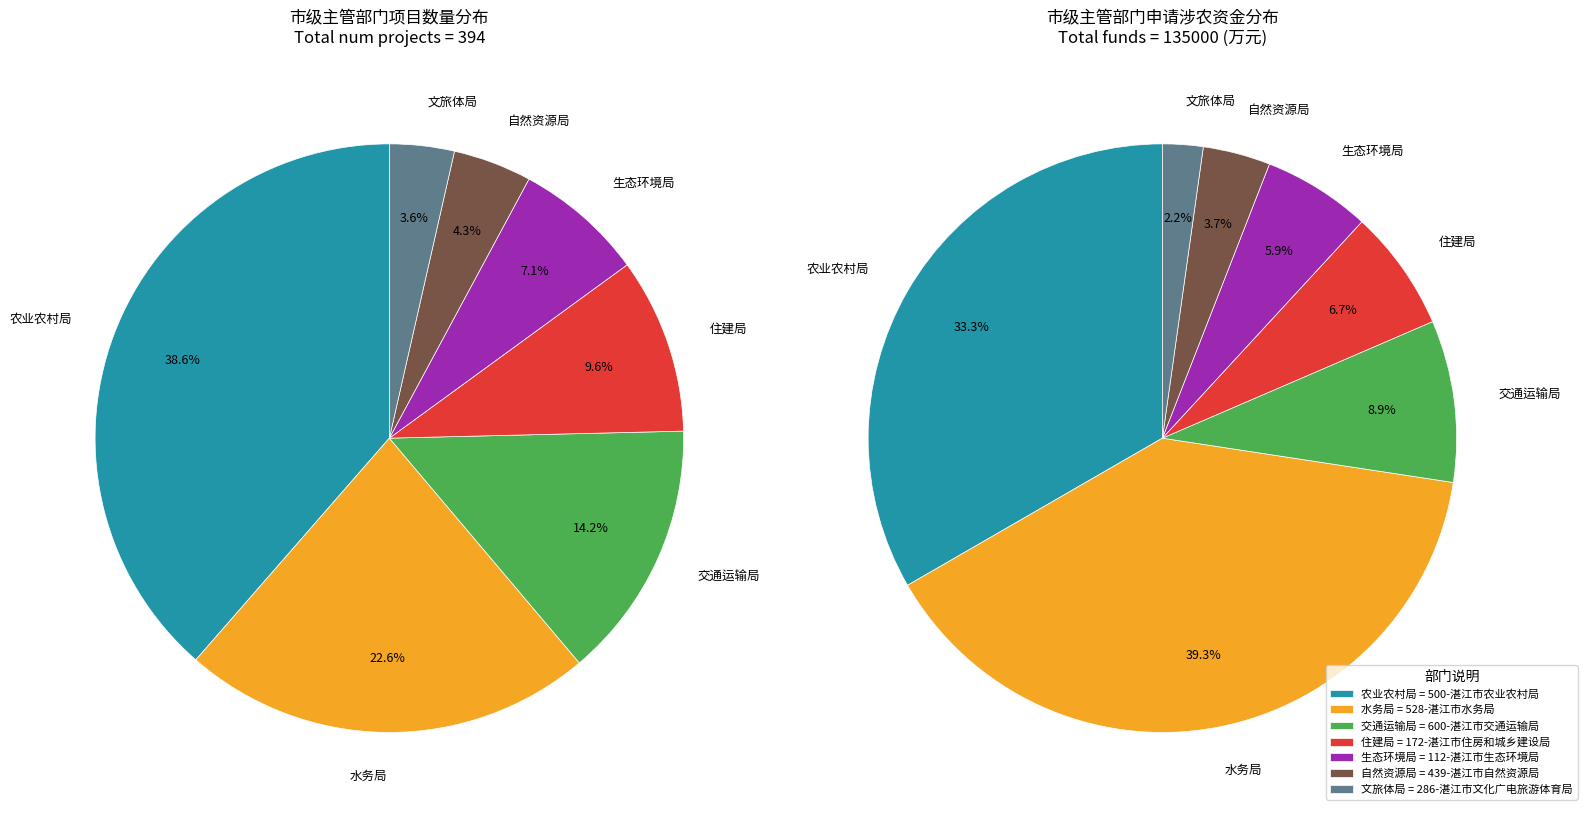

To the nearest percent, what portion does 600-湛江市交通运输局 represent?

14%